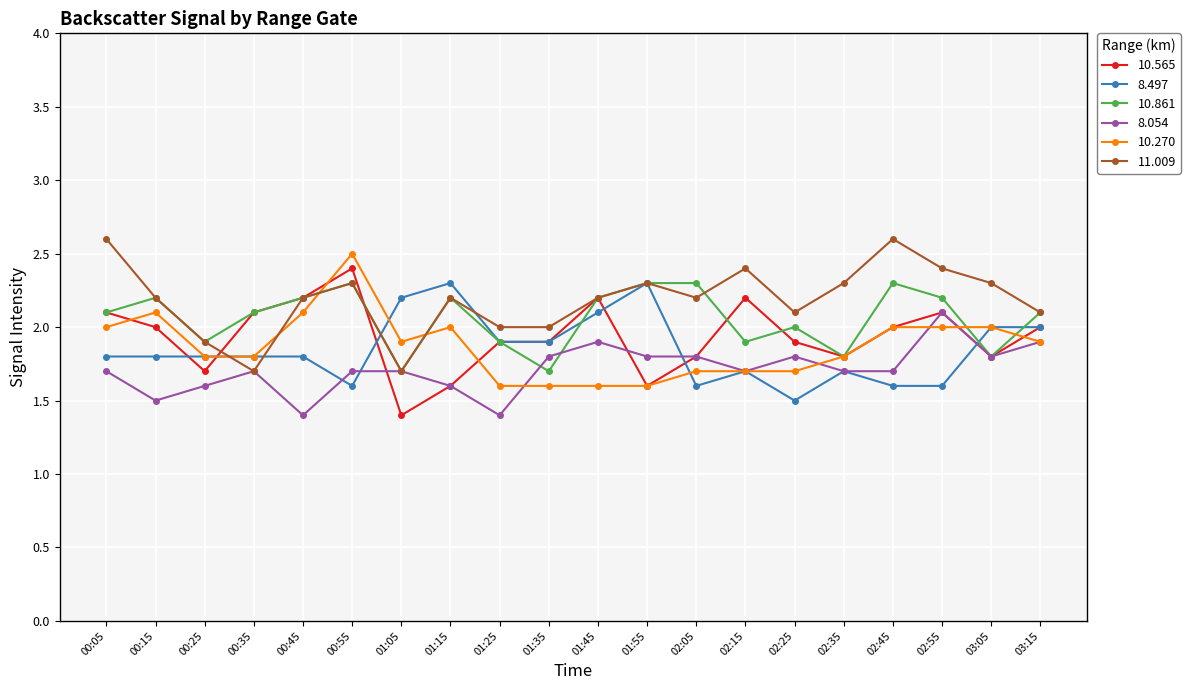

True or false: 8.054 has a value of 1.7 at 02:15.

True